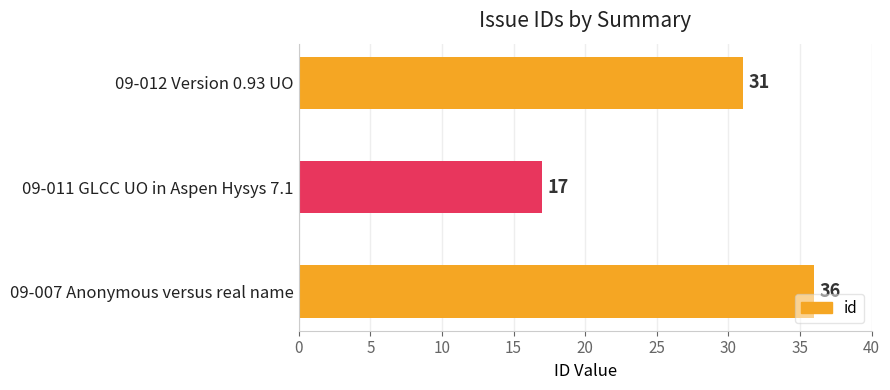

How many bars are there in total?

3